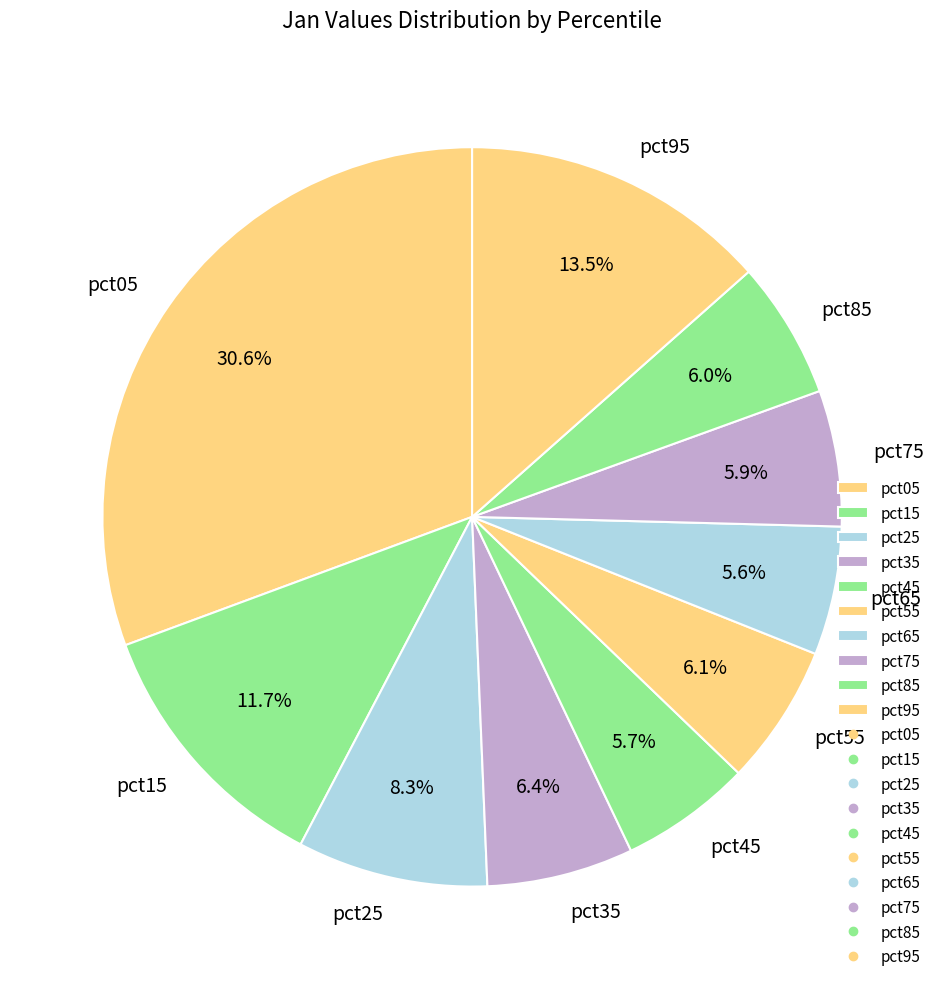

Combined, what portion of the pie is pct65 and pct15?

17.3%